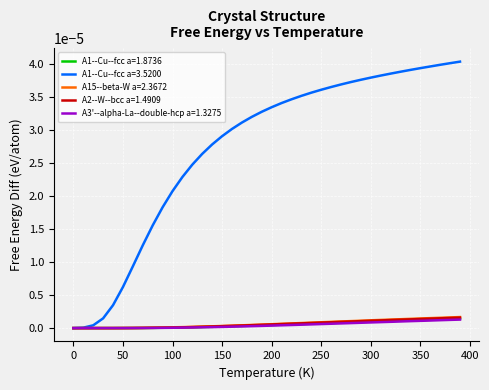

Which series has the largest total across all categories?

A1--Cu--fcc a=3.5200